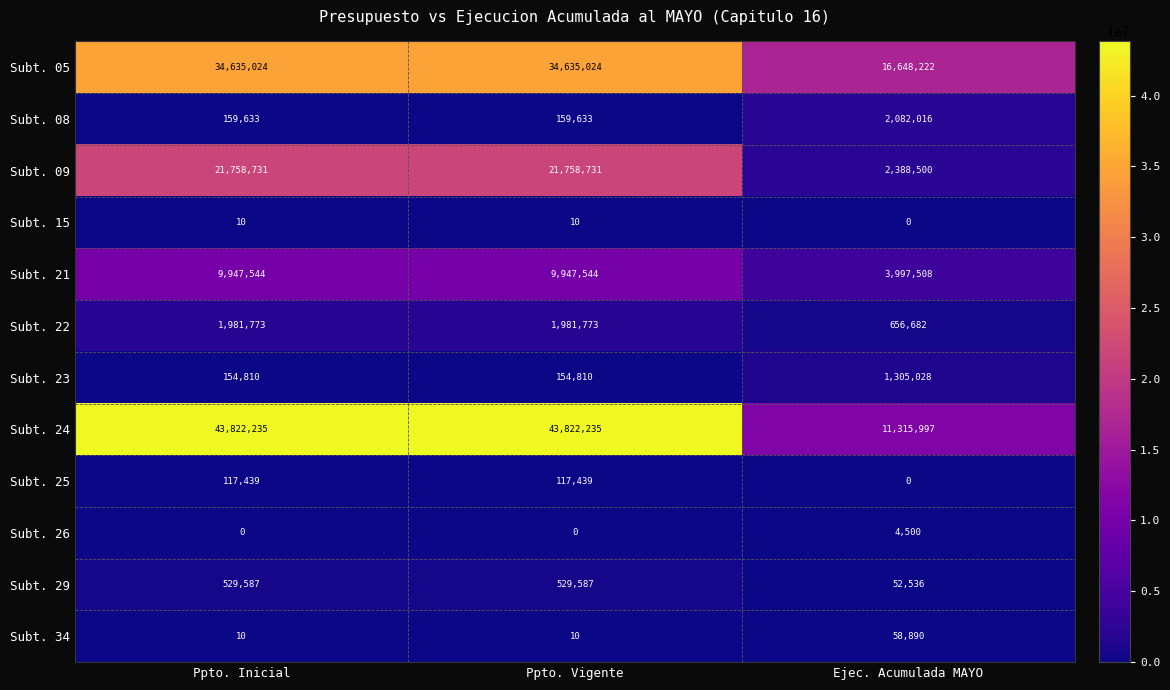

True or false: Subt. 23 has a value of 229729 at Ppto. Inicial.

False